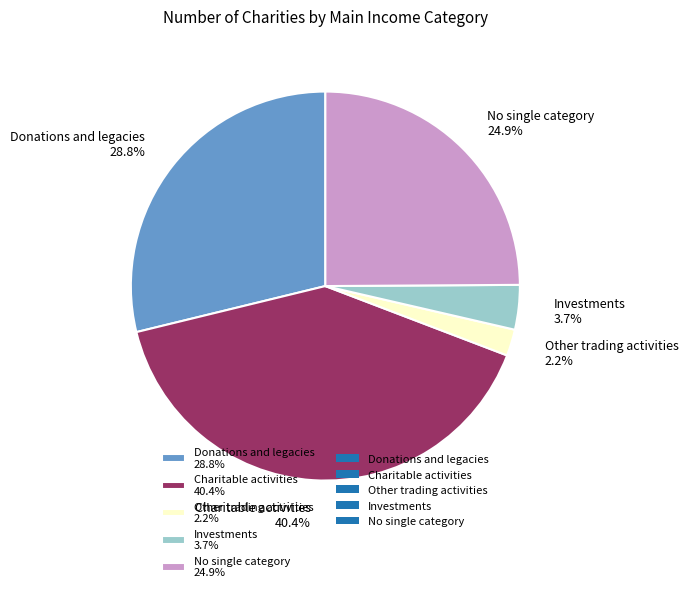

How much of the chart is everything except Investments?

96.3%